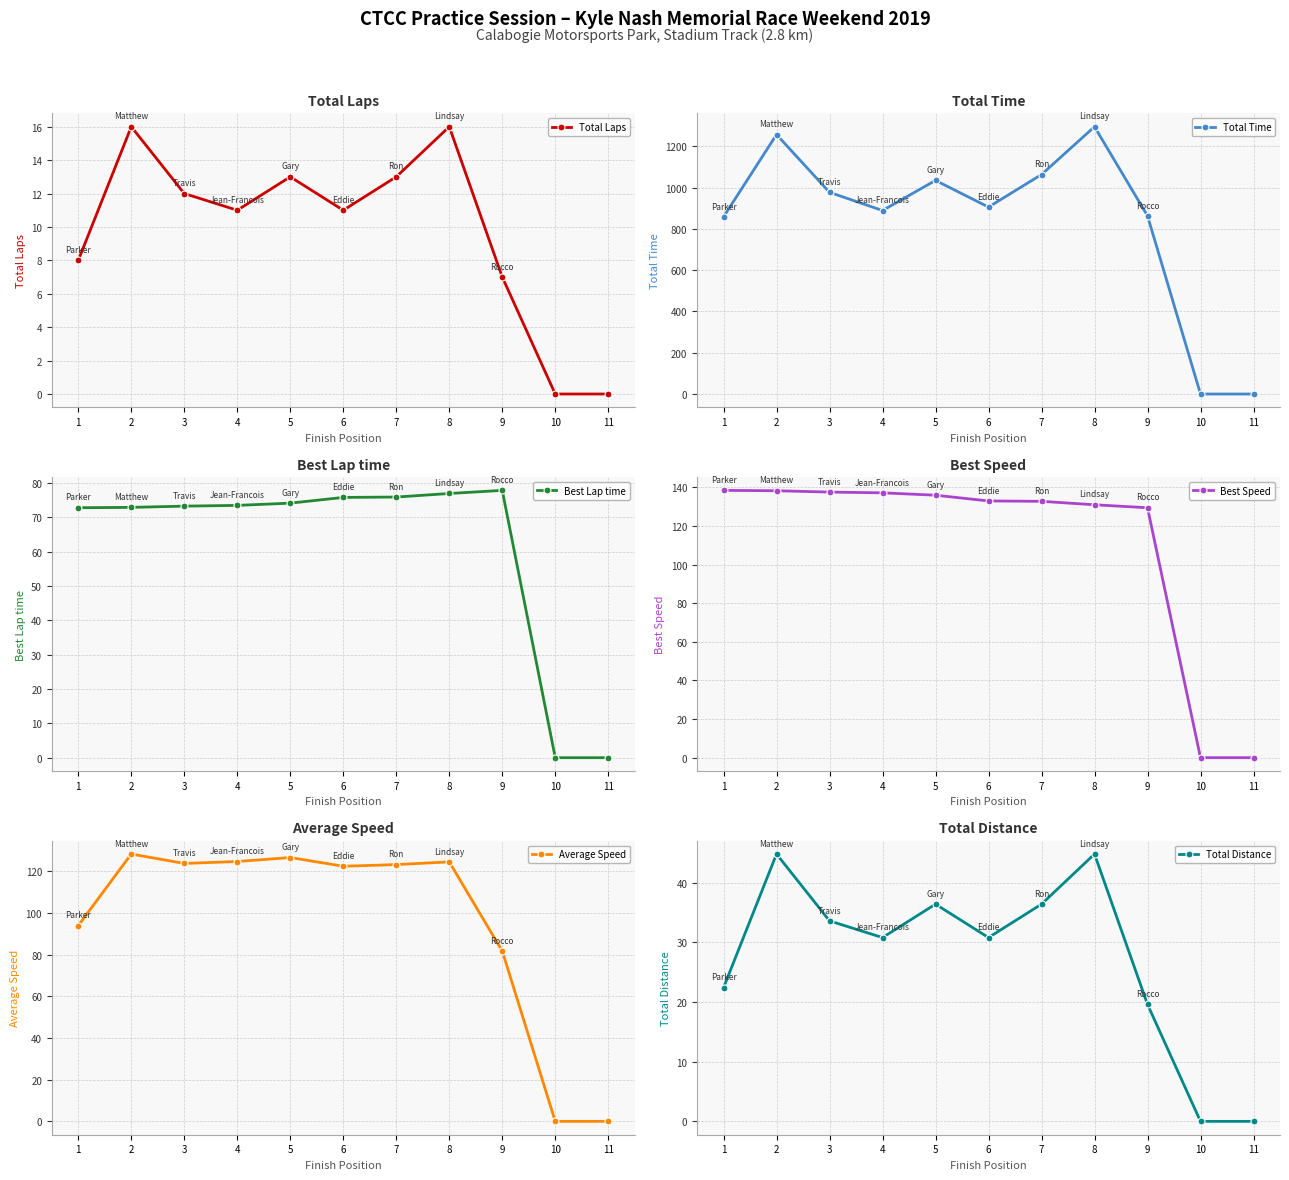

The Best Speed series shows 178.5 at 4. True or false?

False